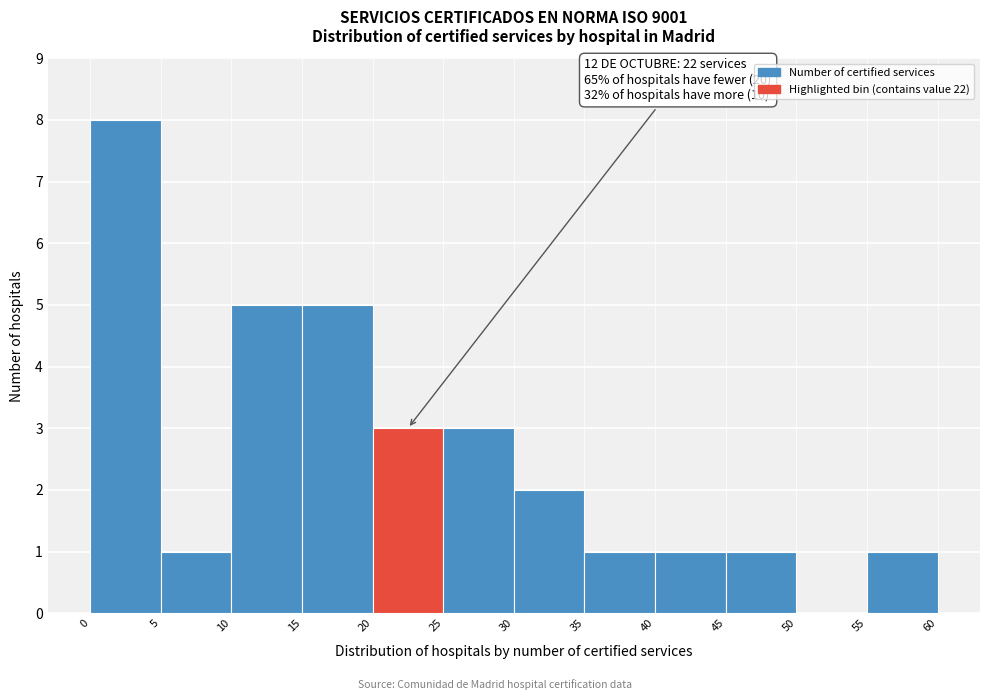

Over which range of the x-axis is the bar tallest?

0 to 5